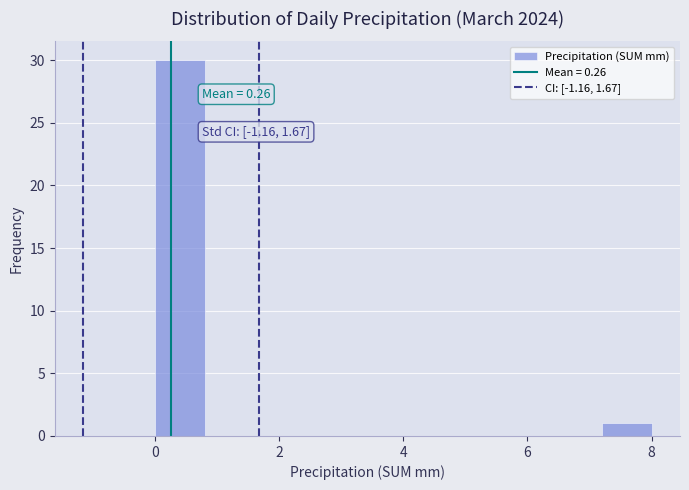

Over which range of the x-axis is the bar tallest?

0.0 to 0.8